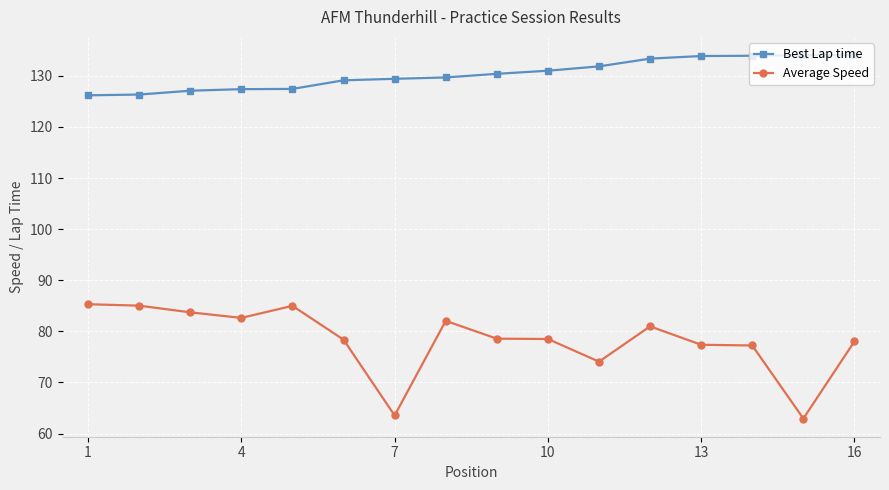

Rank the series by their average value, from lowest to highest.

Average Speed, Best Lap time